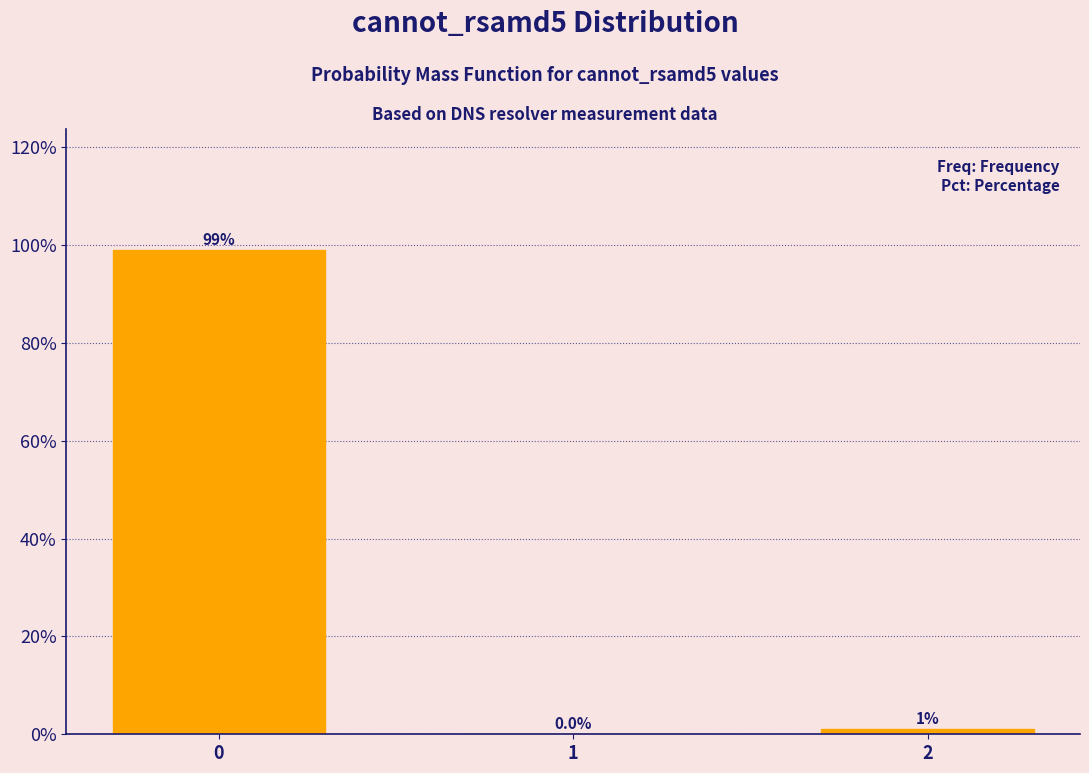

Reading left to right, extract all data points from this chart.

0=99	1=0	2=1